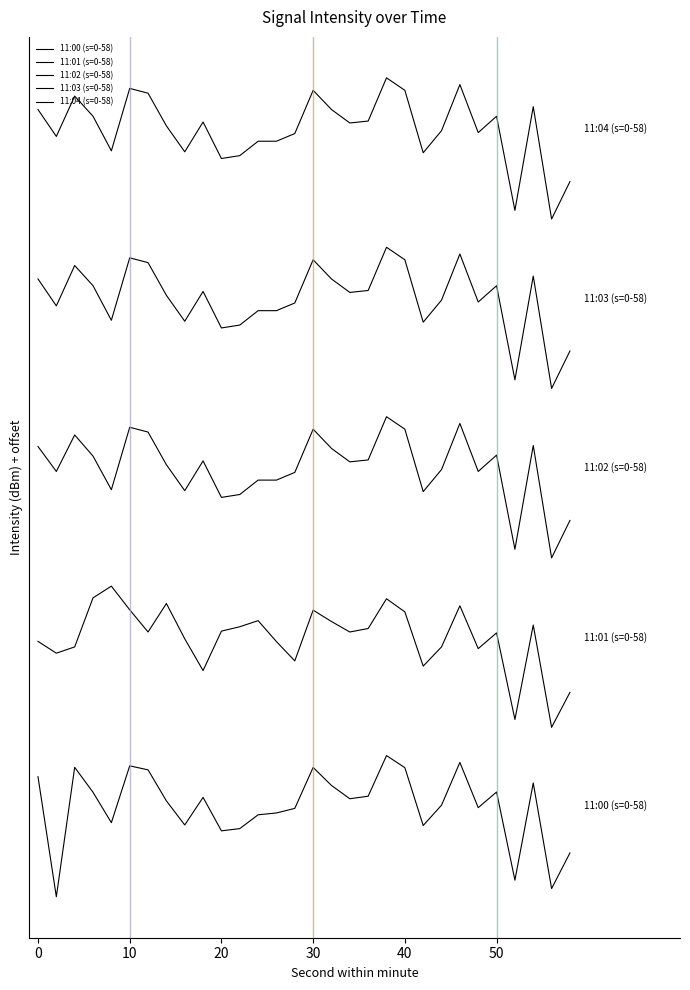

Is this an area chart (filled region under the line)?

No